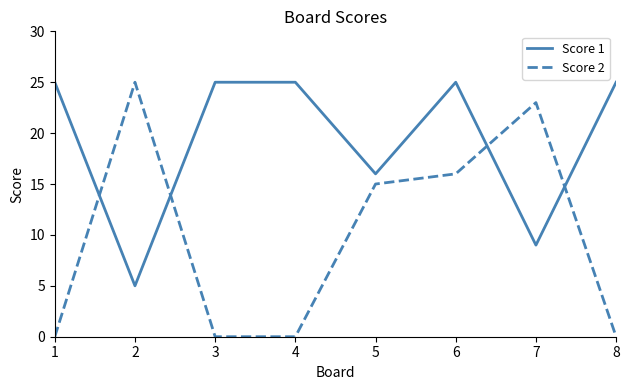

True or false: Score 1 has a value of 34 at 1.

False